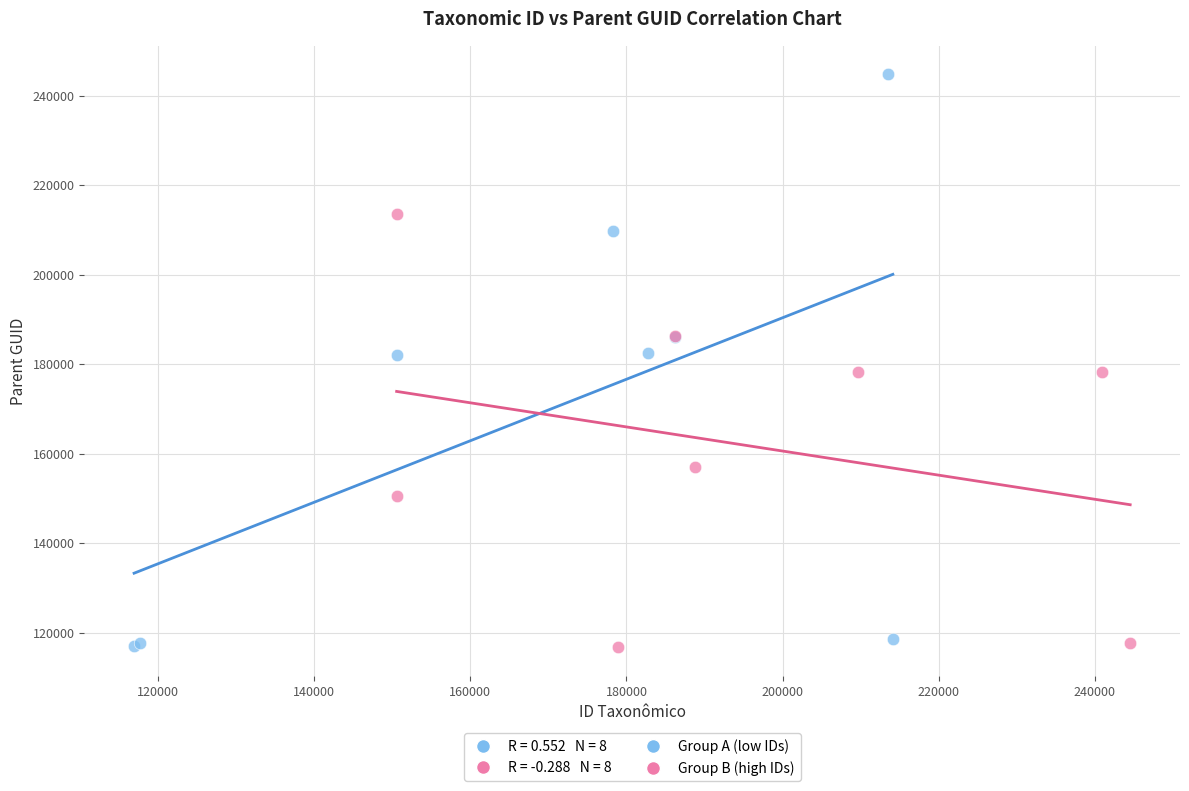

Which series contains the highest Y value?

Group A (low IDs)